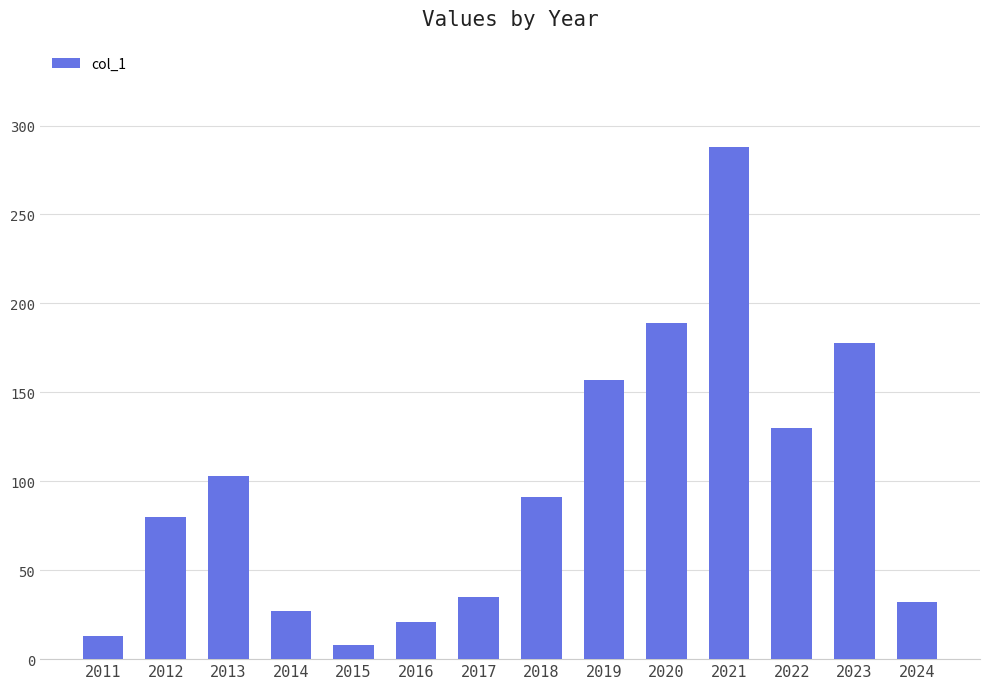

Which label corresponds to the largest value in the chart?

2021